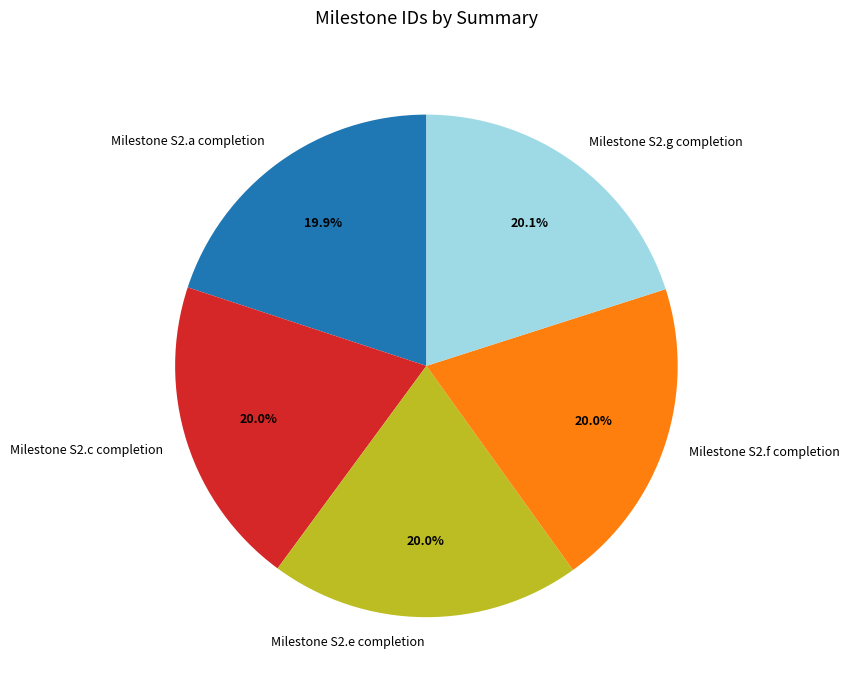

What percentage is NOT represented by Milestone S2.c completion?

80.0%